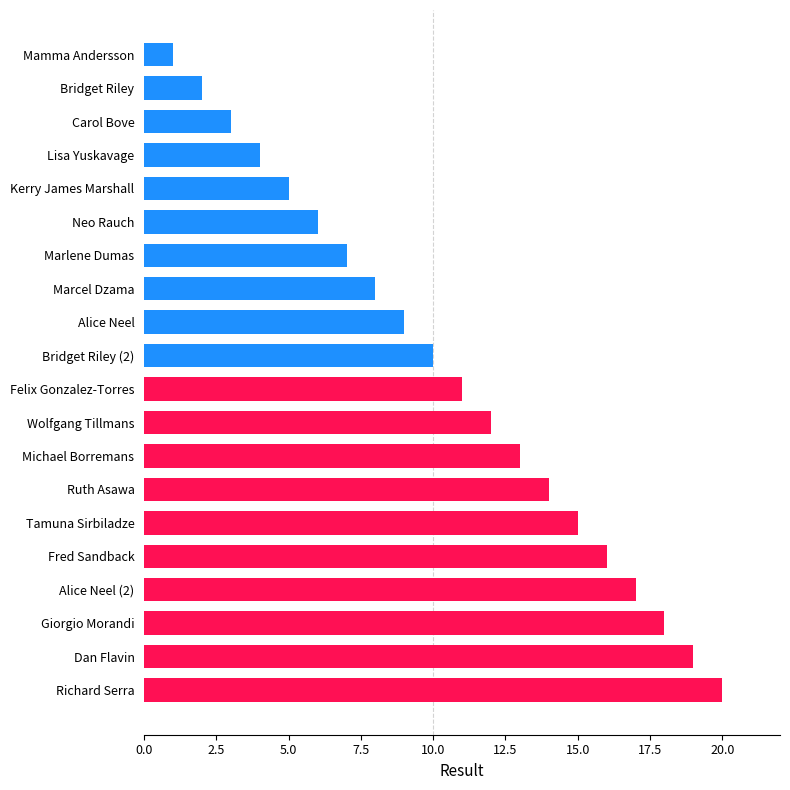

How many series are shown in this chart?

1